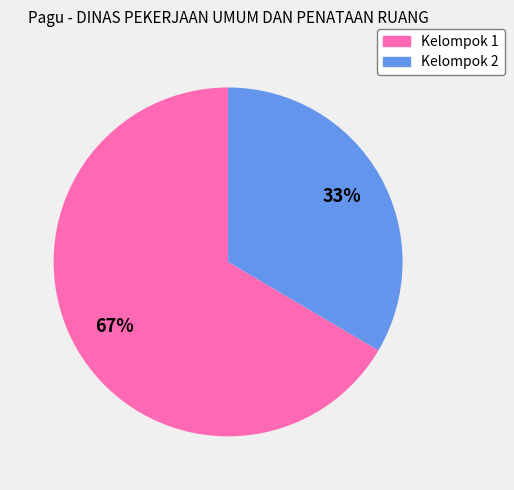

To the nearest percent, what is the combined percentage of Kelompok 2 and Kelompok 1?

100%